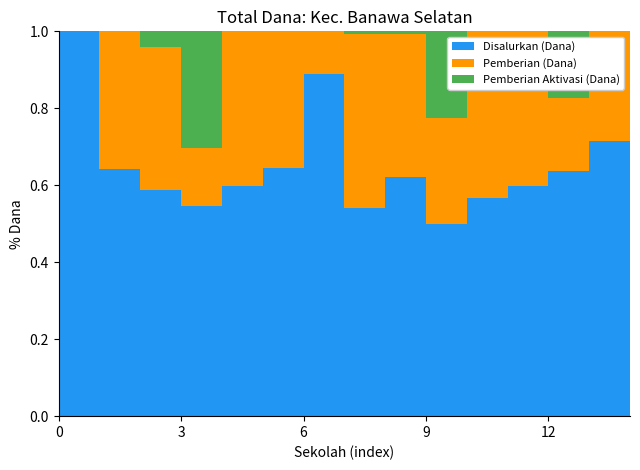

Reading left to right, extract all data points from this chart.

Disalurkan (Dana): 6300000	24300000	25875000	14625000	15075000	20925000	10800000	30375000	18450000	11025000	31950000	35325000	26550000	2250000	41850000
Pemberian (Dana): 0	13500000	16425000	4050000	10125000	11475000	1350000	25200000	11025000	6075000	24525000	23850000	7875000	900000	27225000
Pemberian Aktivasi (Dana): 0	0	1800000	8100000	0	0	0	450000	225000	4950000	0	0	7200000	0	5175000